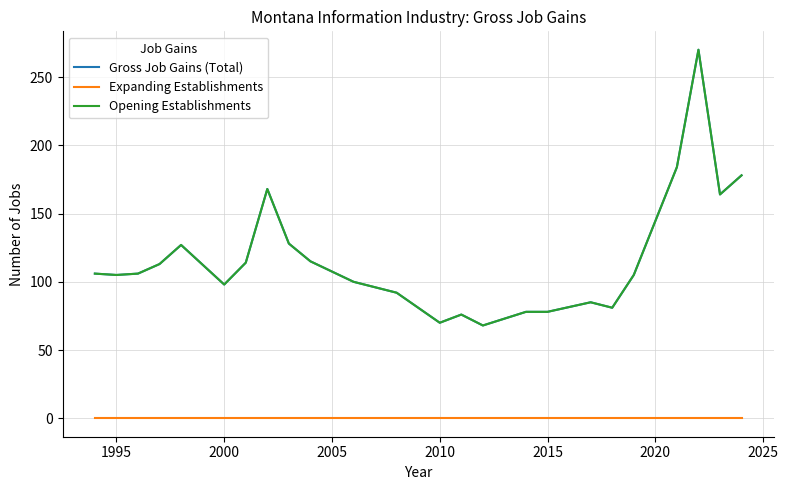

Does the chart display data point markers on the line(s)?

No